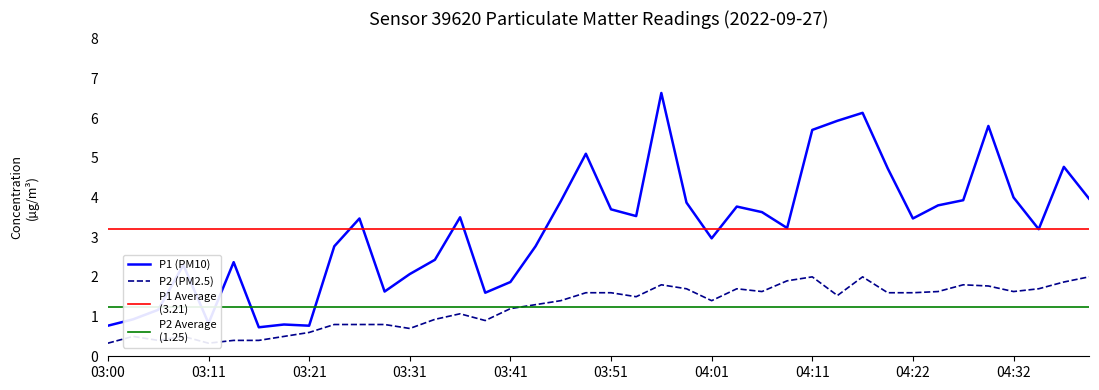

Rank the categories by P2 value from highest to lowest.

04:11, 04:16, 04:40, 04:08, 04:38, 03:56, 04:27, 04:29, 03:58, 04:03, 04:35, 04:06, 04:24, 04:32, 03:49, 03:51, 04:19, 04:22, 04:14, 03:54, 03:46, 04:01, 03:44, 03:41, 03:36, 03:34, 03:39, 03:24, 03:26, 03:29, 03:31, 03:21, 03:03, 03:08, 03:18, 03:06, 03:13, 03:16, 03:00, 03:11